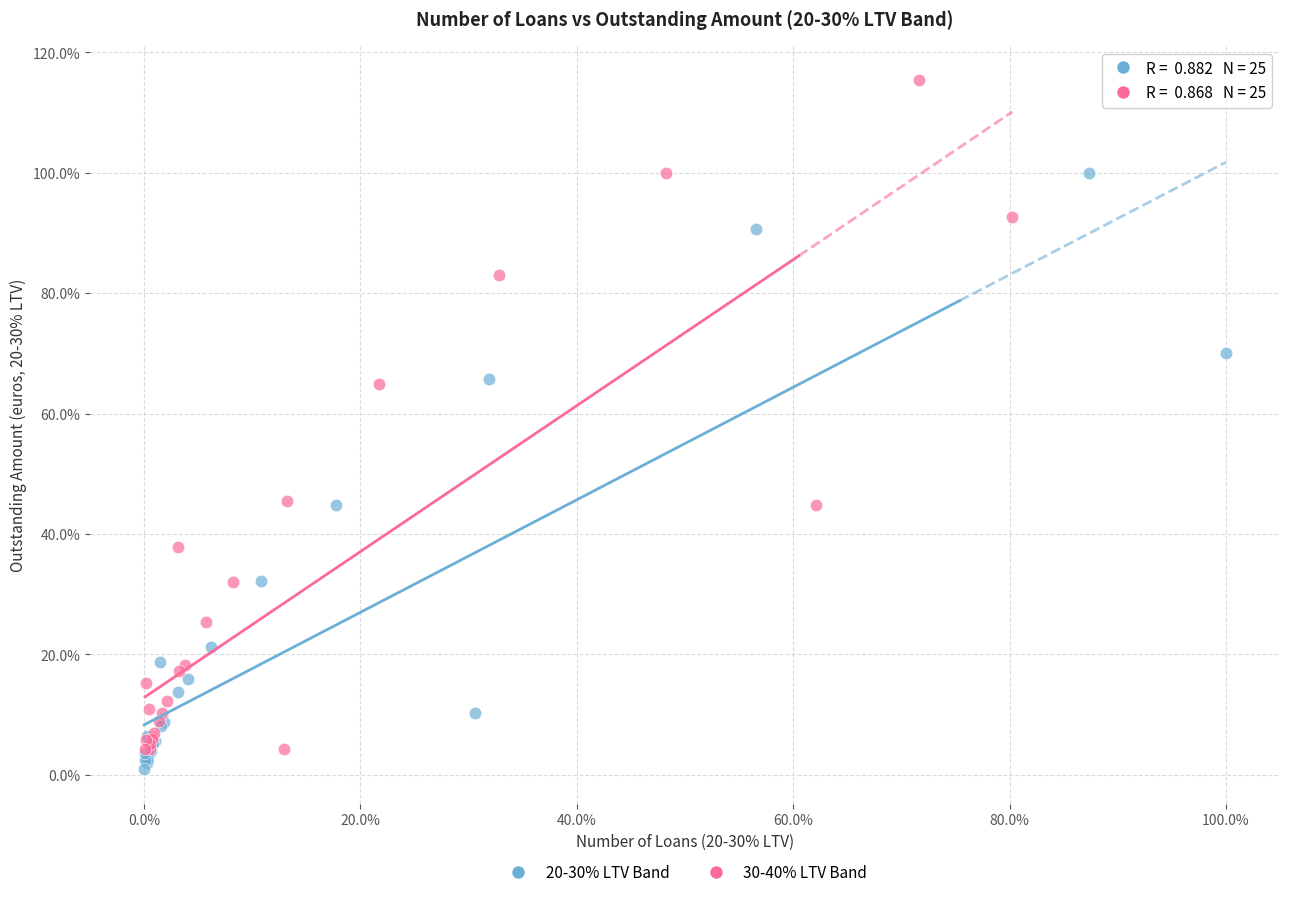

Which series has the largest Y range (max minus min)?

30-40% LTV Band